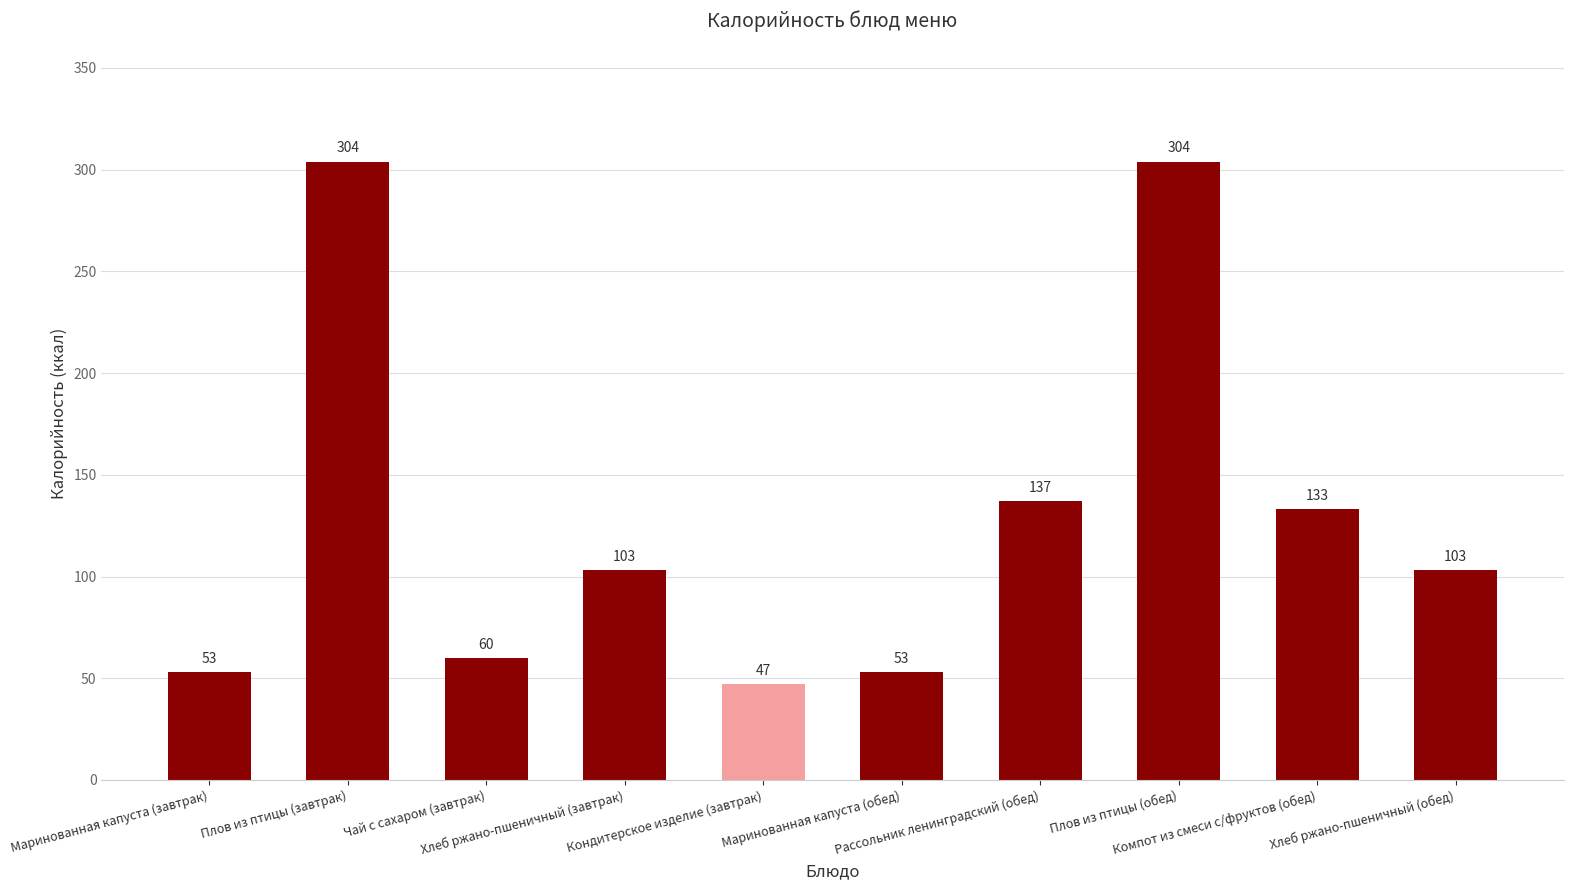

Are the bars grouped side by side (vs. stacked)?

No